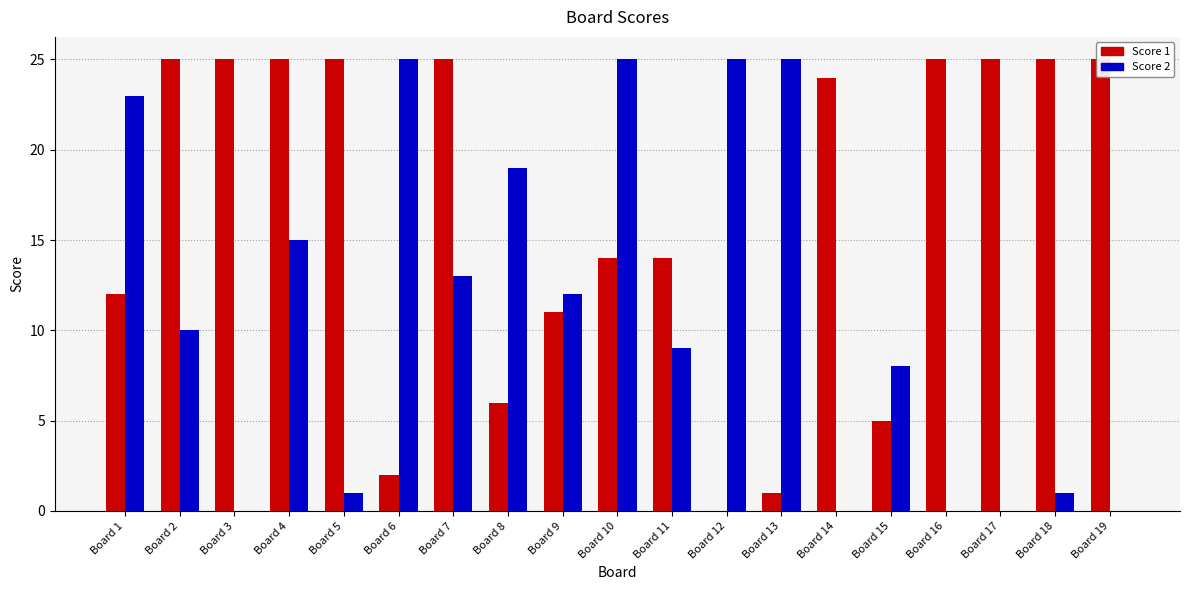

What is the sum of all Score 2 values?

211